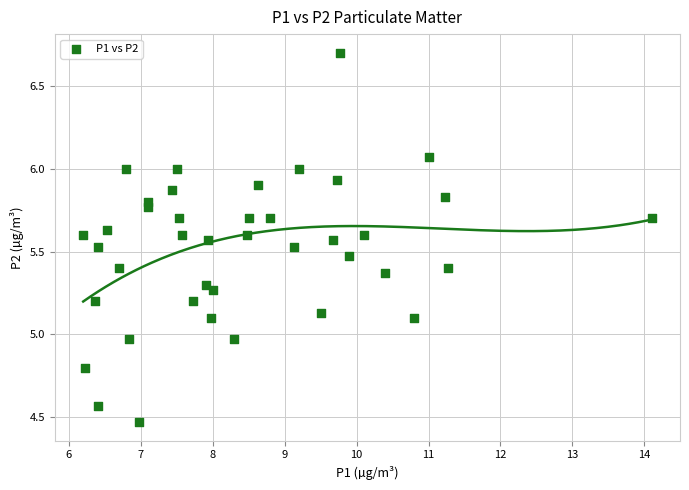

What is the range of Y values (max minus min)?

2.2